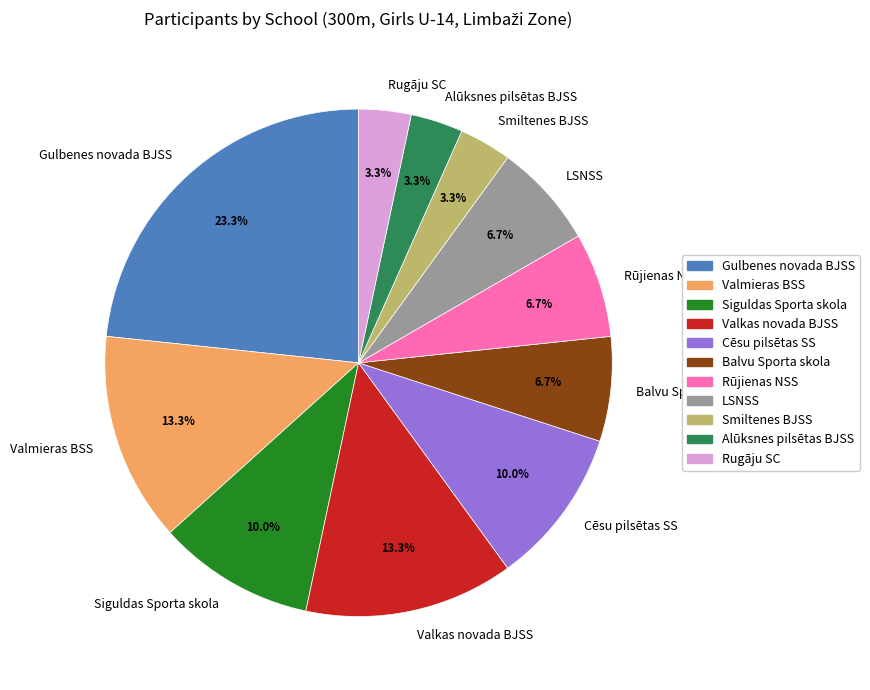

Count the number of slices in the pie.

11